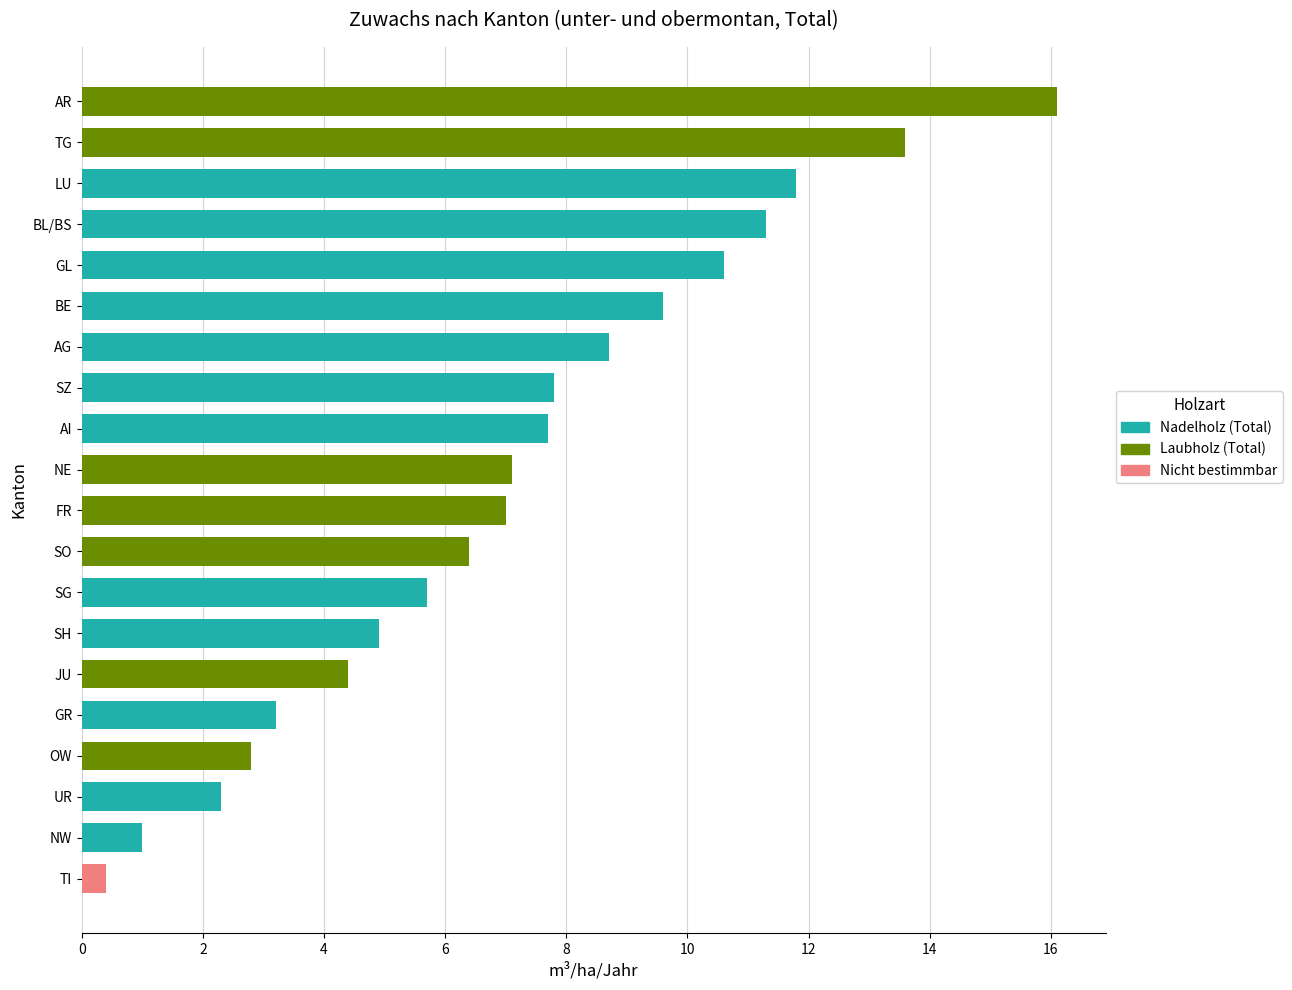

Count the number of categories in the chart.

20